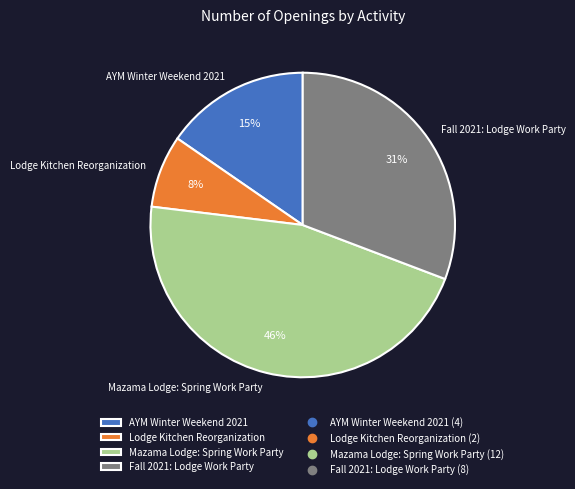

Which has a higher value, Fall 2021: Lodge Work Party or AYM Winter Weekend 2021?

Fall 2021: Lodge Work Party